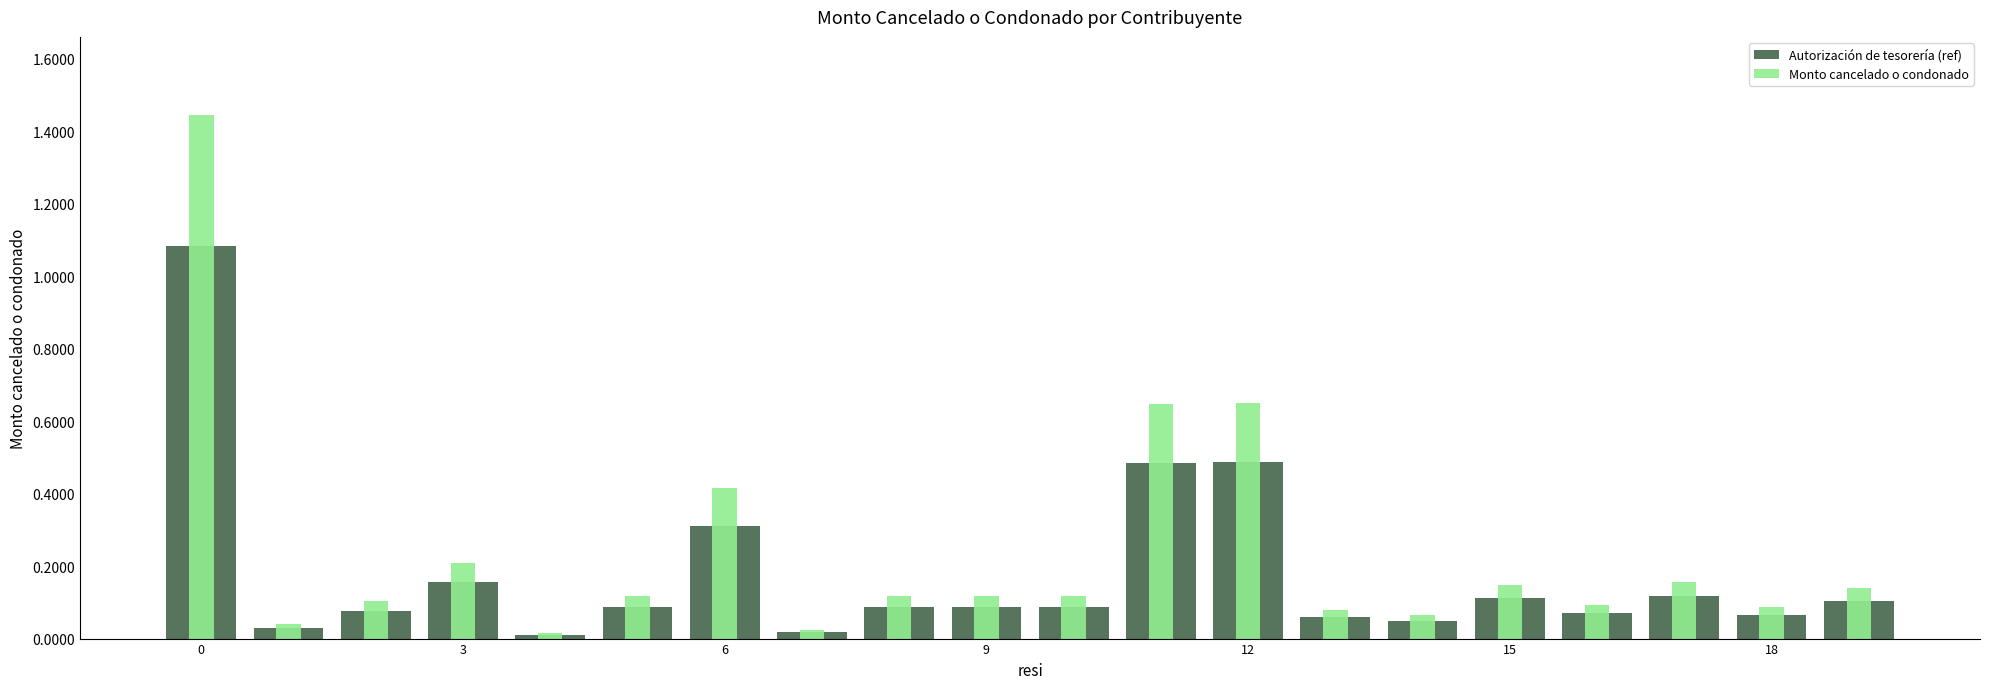

Between 0 and 13, which series saw the biggest shift?

Monto cancelado o condonado